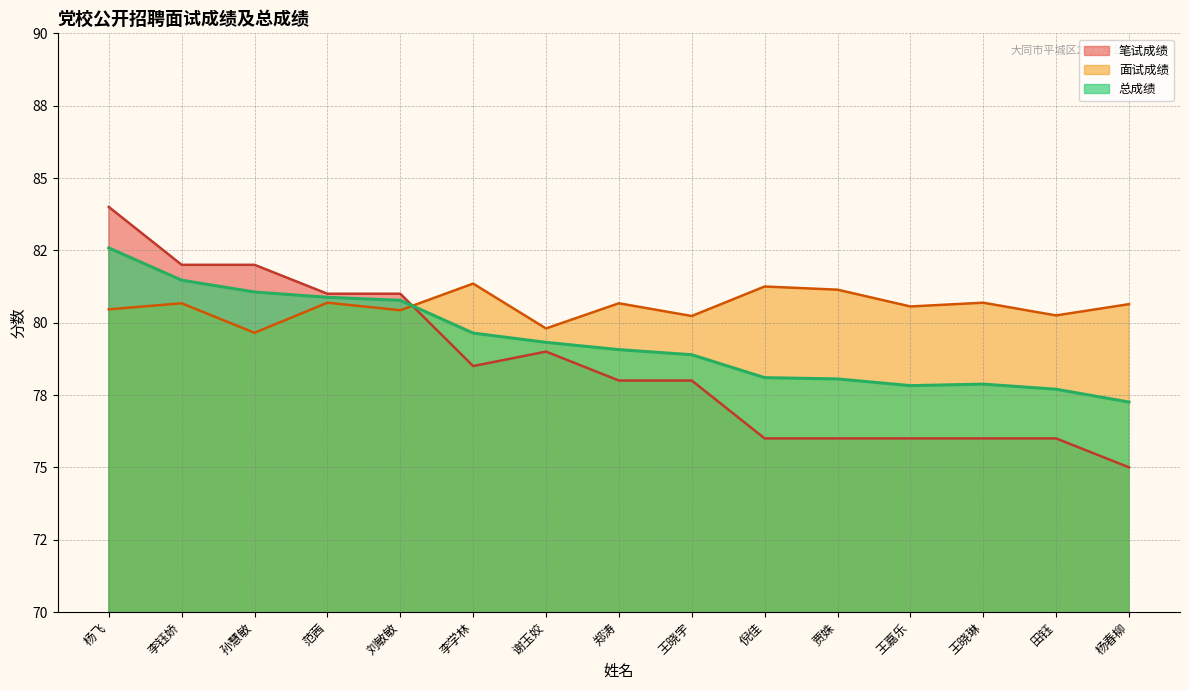

What is the sum of the 面试成绩 values at 李钰娇 and 田钰?

160.9